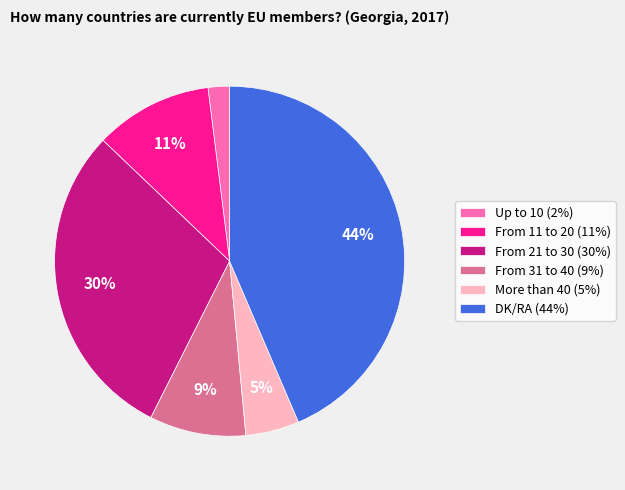

True or false: Up to 10 accounts for 2% of the total.

True